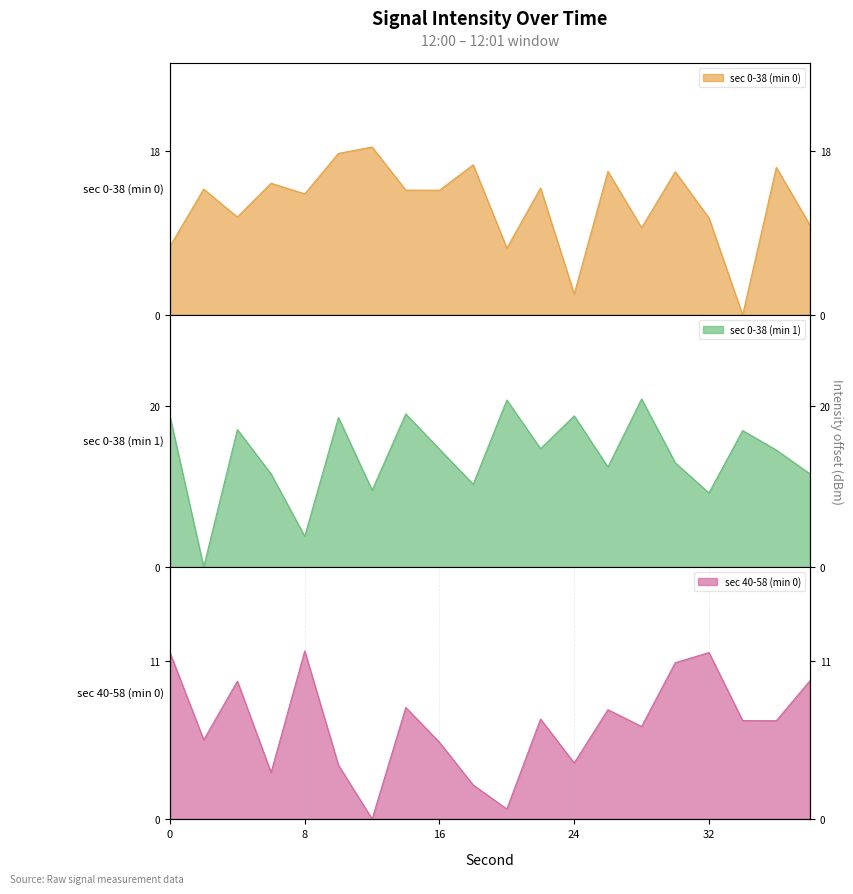

What is the greatest value displayed?

20.9